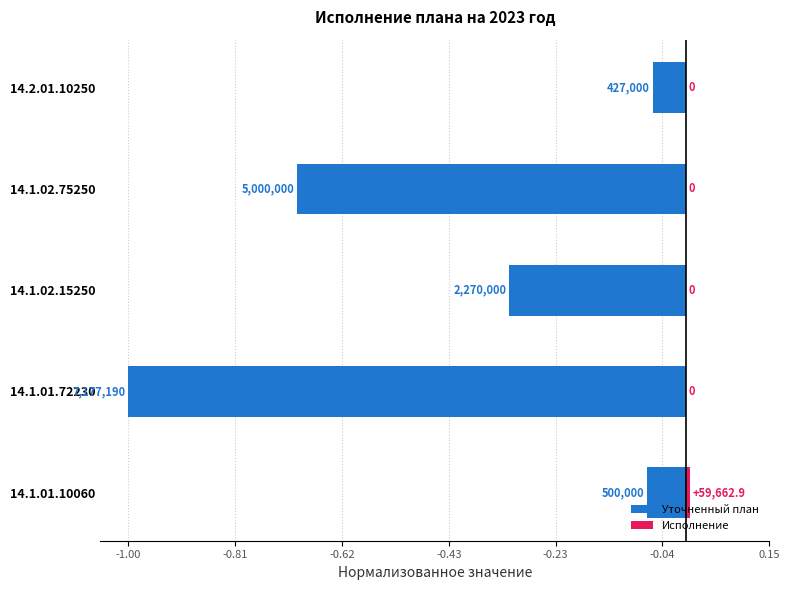

Between 14.1.02.75250 and 14.1.01.10060, which is larger?

14.1.01.10060